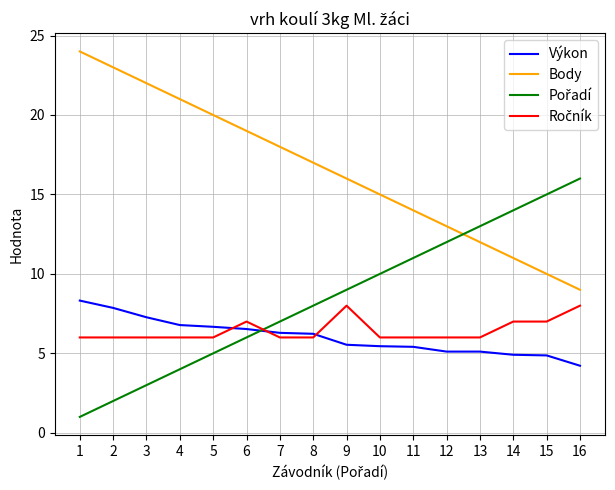

True or false: Výkon and Body cross at least once.

False